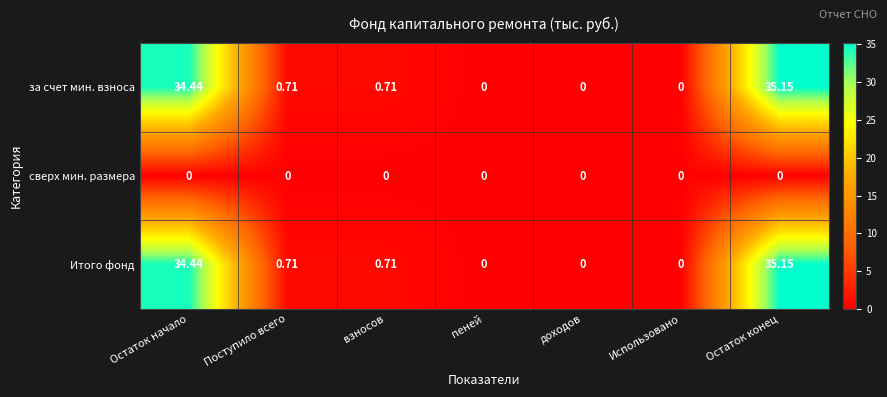

At which label does за счет мин. взноса reach its peak?

Остаток конец